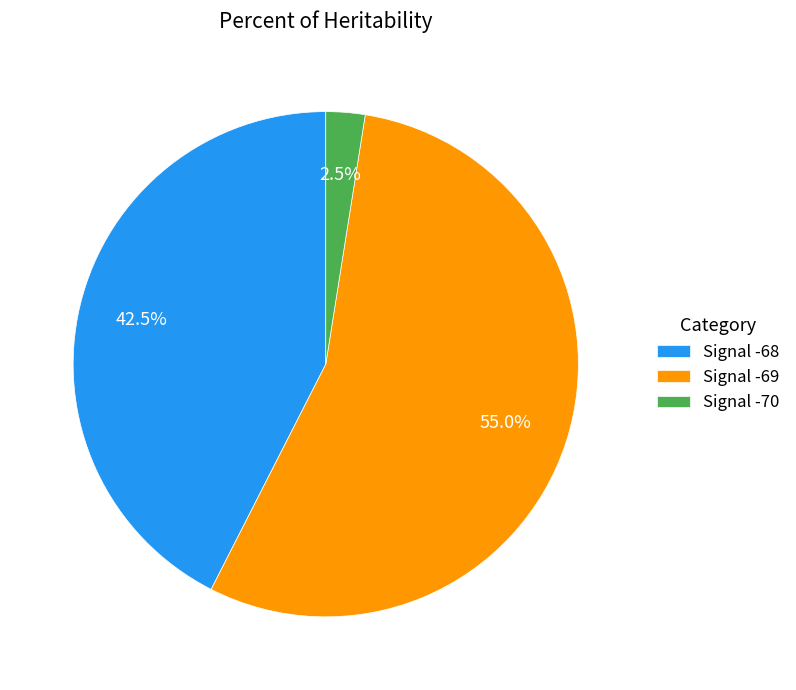

Count the number of slices in the pie.

3